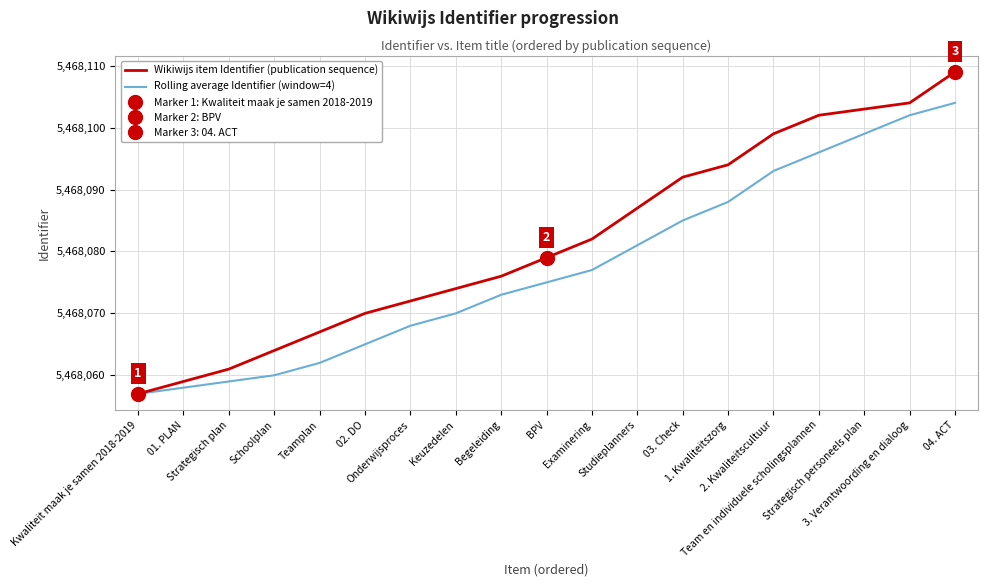

The Rolling average Identifier (window=4) series shows 5468062 at Teamplan. True or false?

True